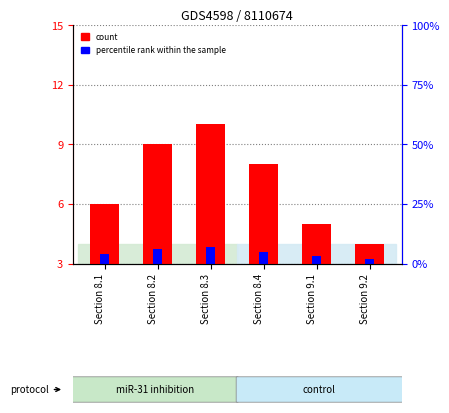

At which category is the sum across all series the highest?

Section 8.3